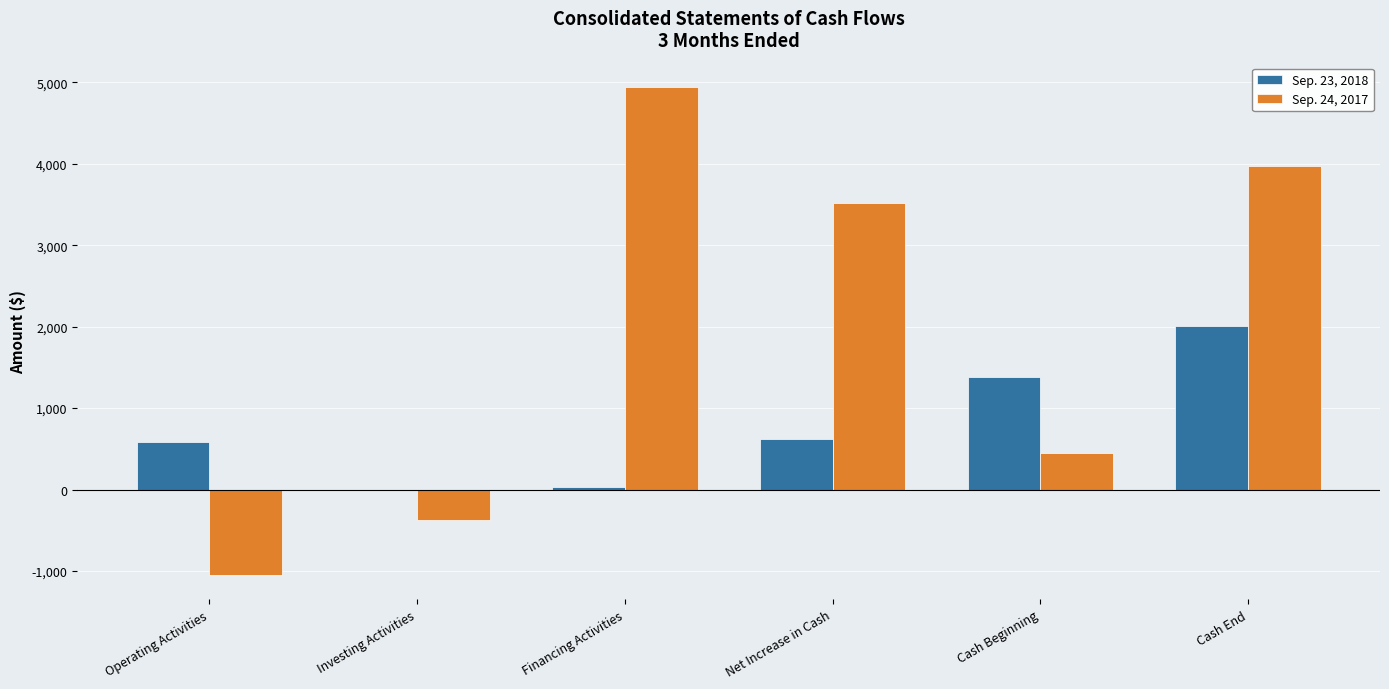

What is the approximate value of Sep. 24, 2017 at Financing Activities?

4943